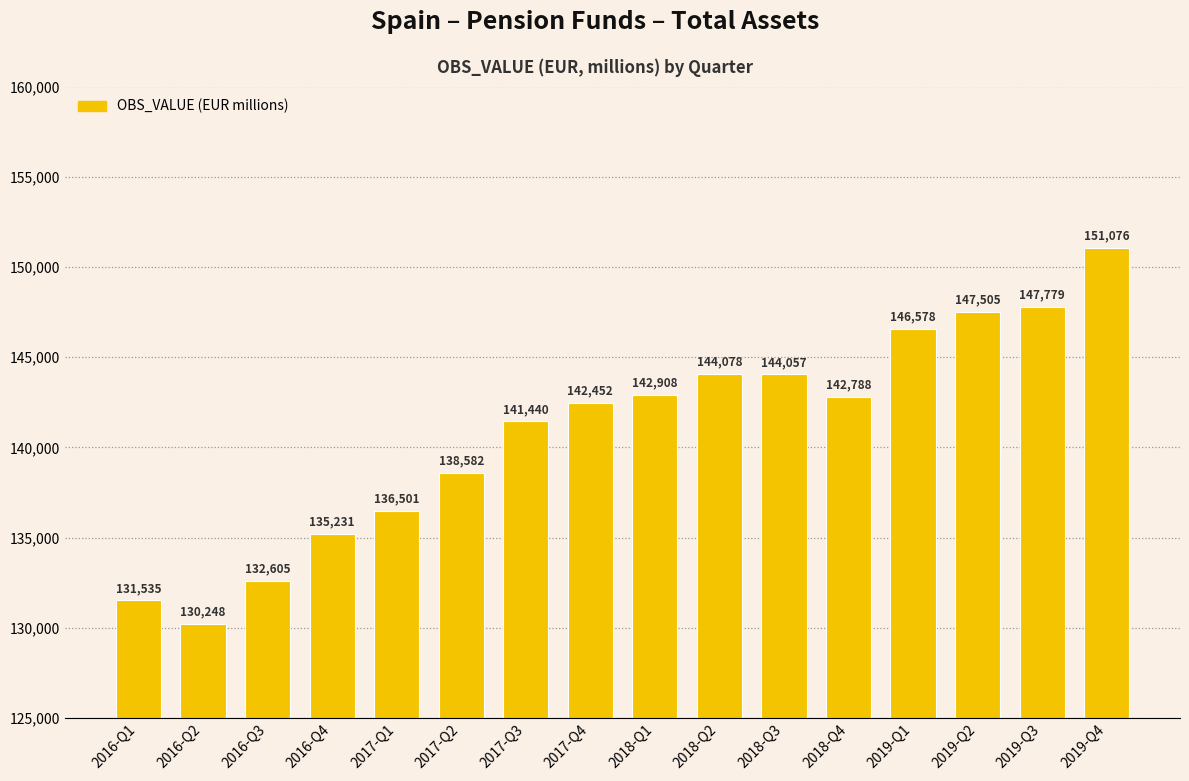

List the labels in order of value, smallest first.

2016-Q2, 2016-Q1, 2016-Q3, 2016-Q4, 2017-Q1, 2017-Q2, 2017-Q3, 2017-Q4, 2018-Q4, 2018-Q1, 2018-Q3, 2018-Q2, 2019-Q1, 2019-Q2, 2019-Q3, 2019-Q4